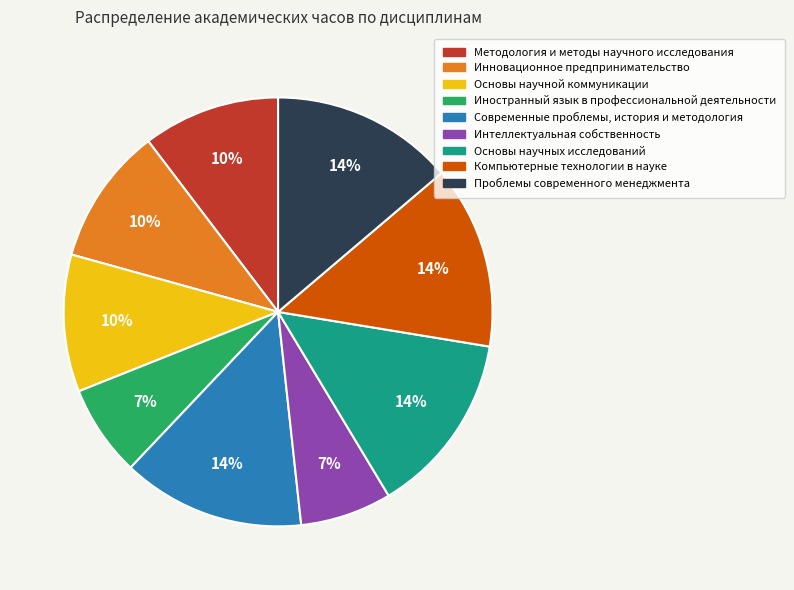

Does any single category account for the majority?

No